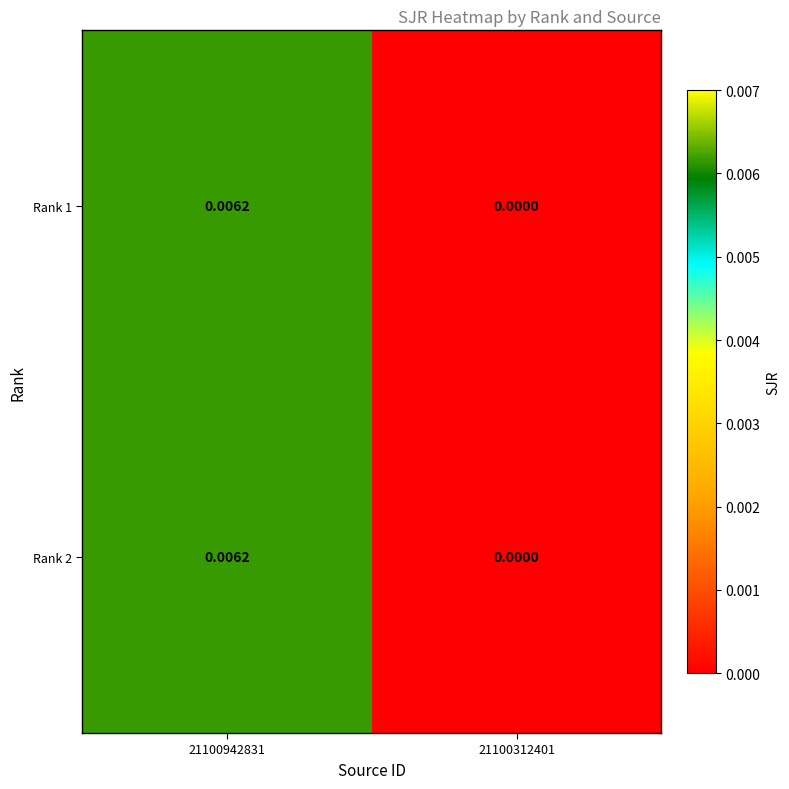

How many data points in Rank 2 are above 0?

1